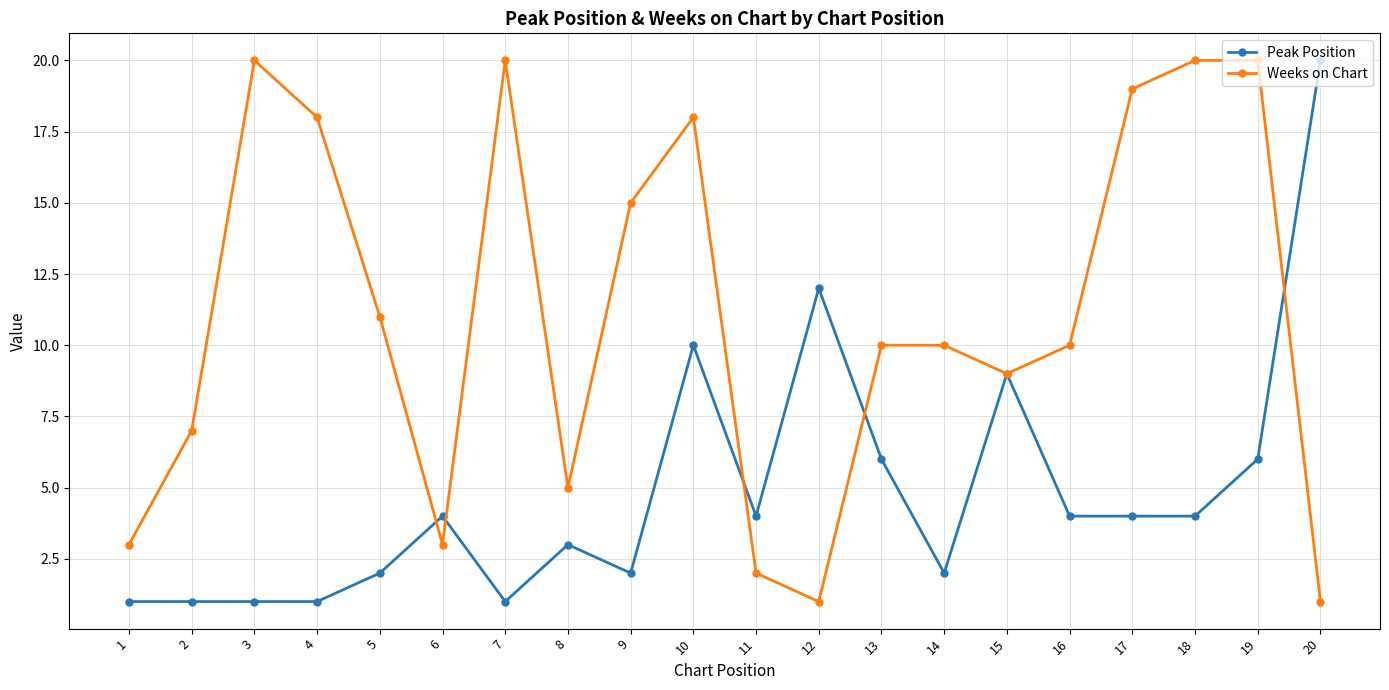

Is this an area chart (filled region under the line)?

No